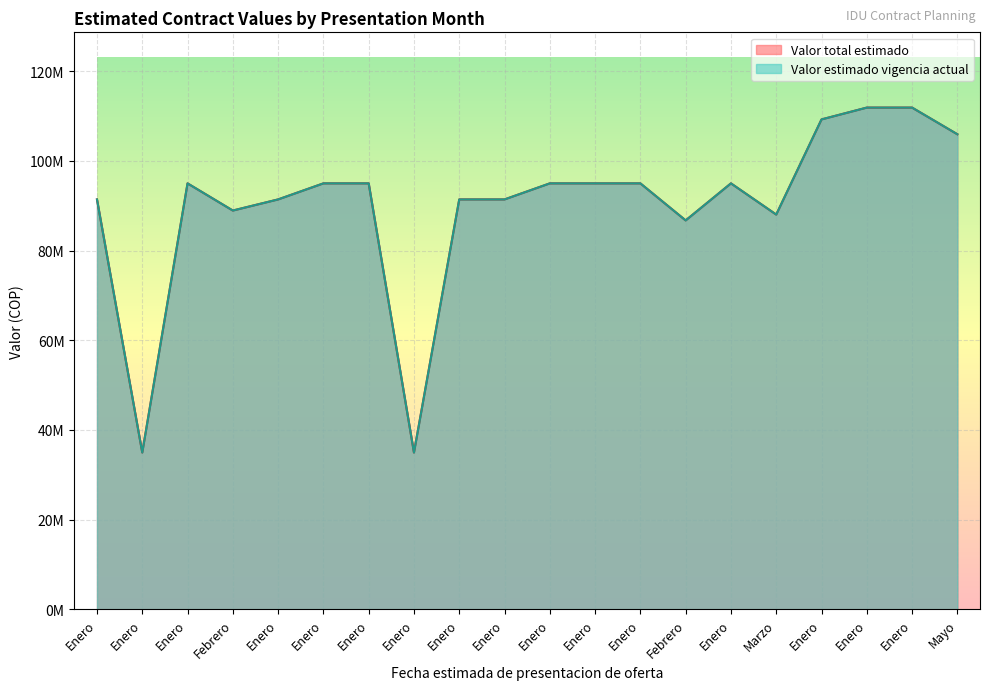

How many lines are shown in the chart?

2